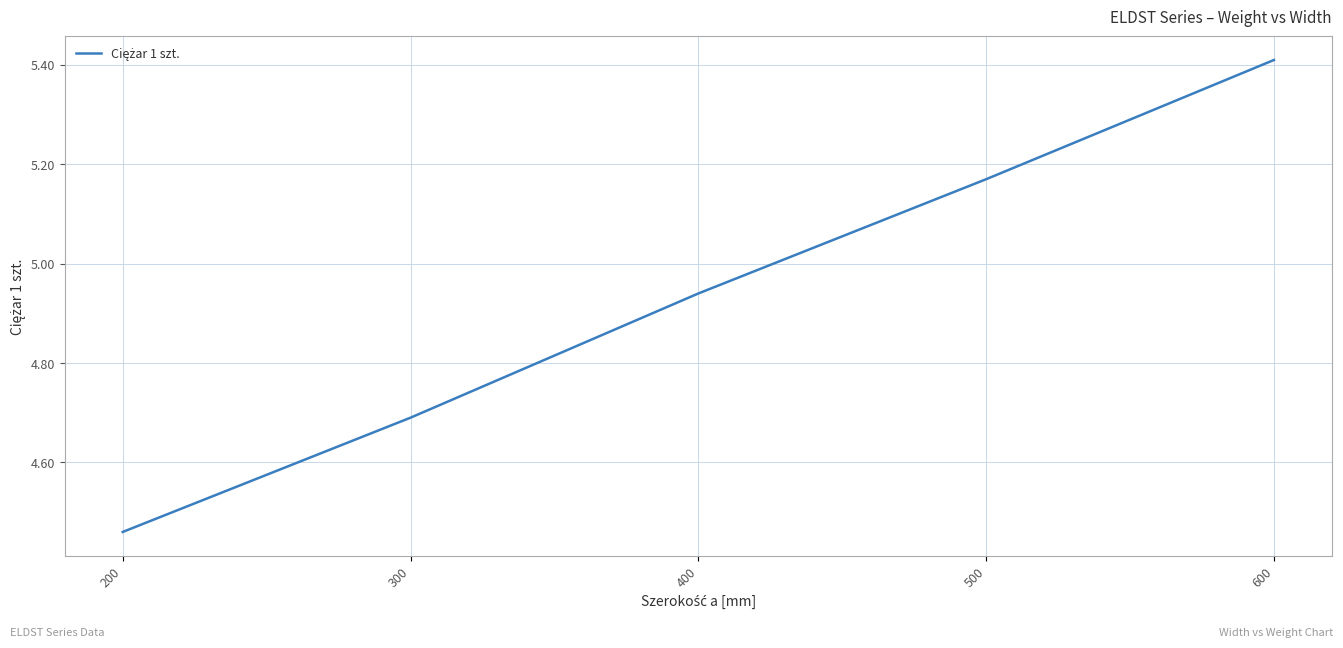

Is it true that the value at 400 is 3.2?

False